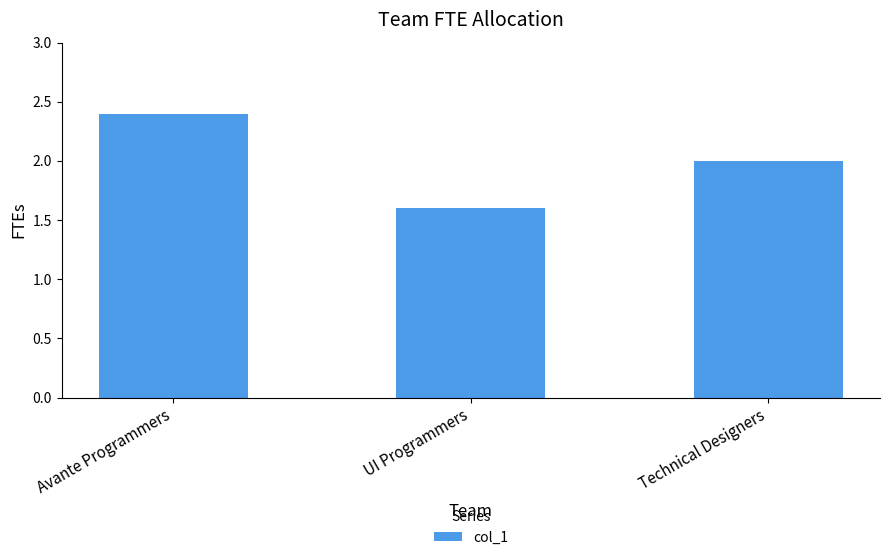

Are the bars grouped side by side (vs. stacked)?

No